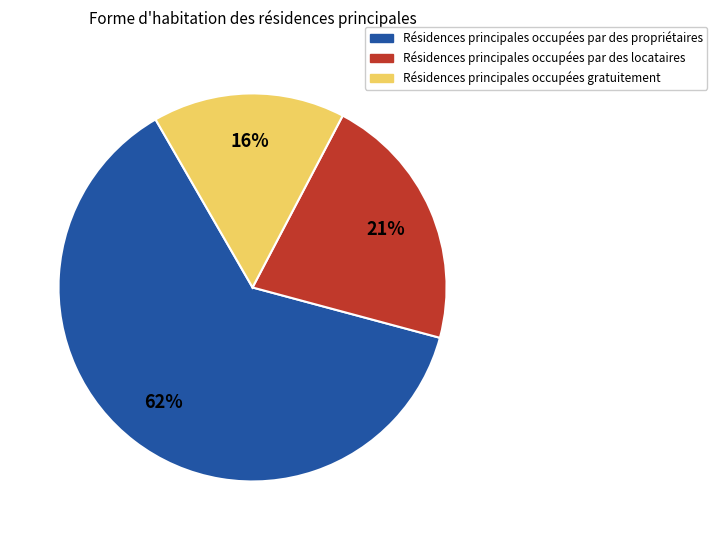

To the nearest percent, what is the average slice percentage?

33%